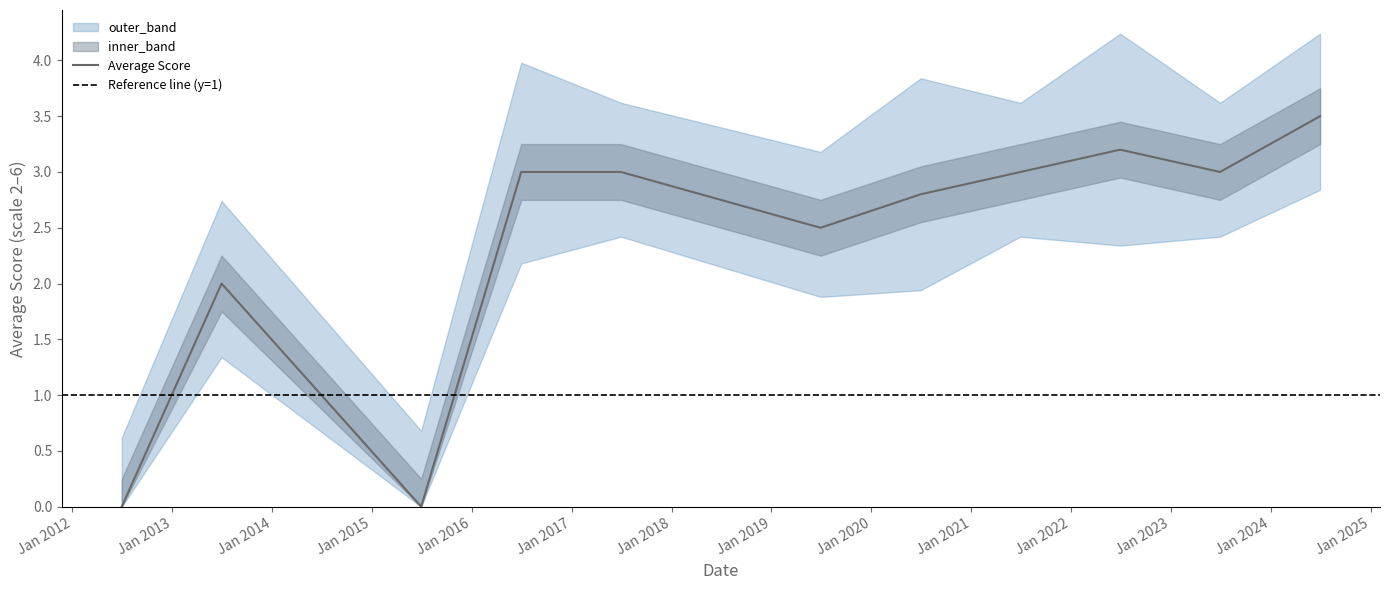

What is the maximum value for Average Score?

3.5